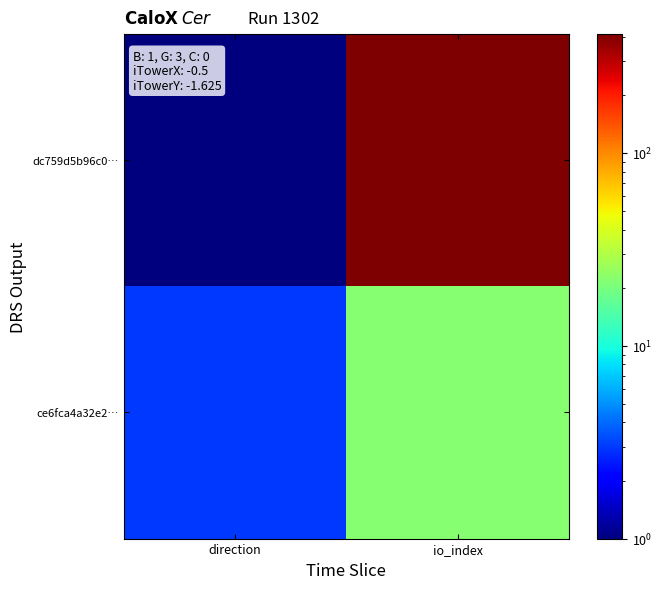

What is the total value across all series at direction?

4